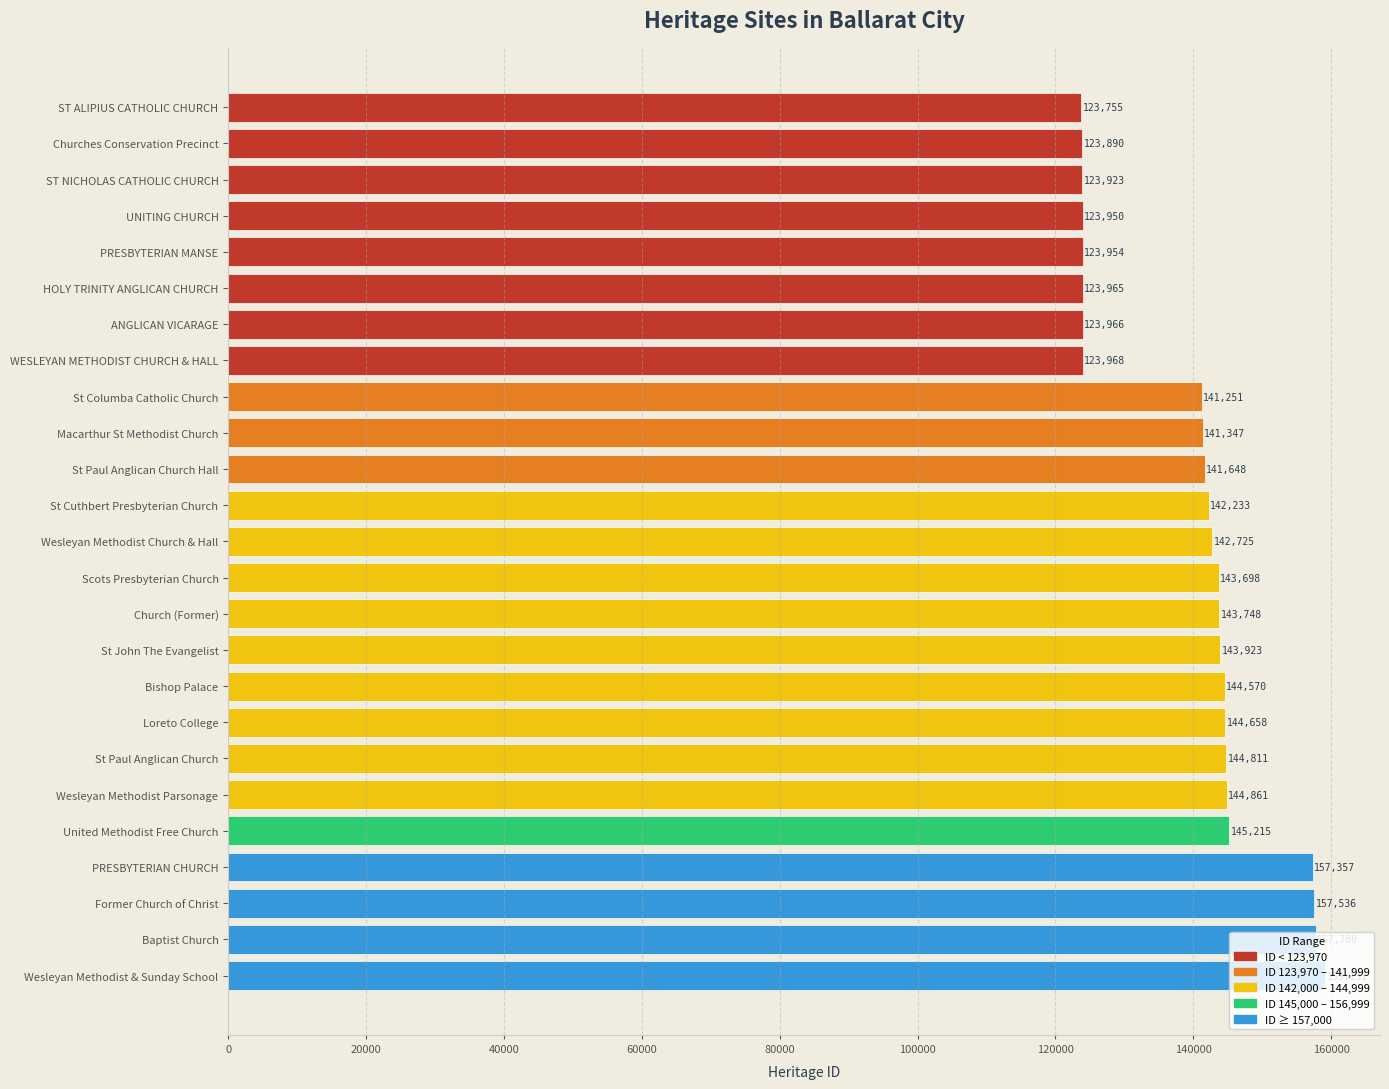

What is the ratio of the value at St Paul Anglican Church to the value at Scots Presbyterian Church?

1.0